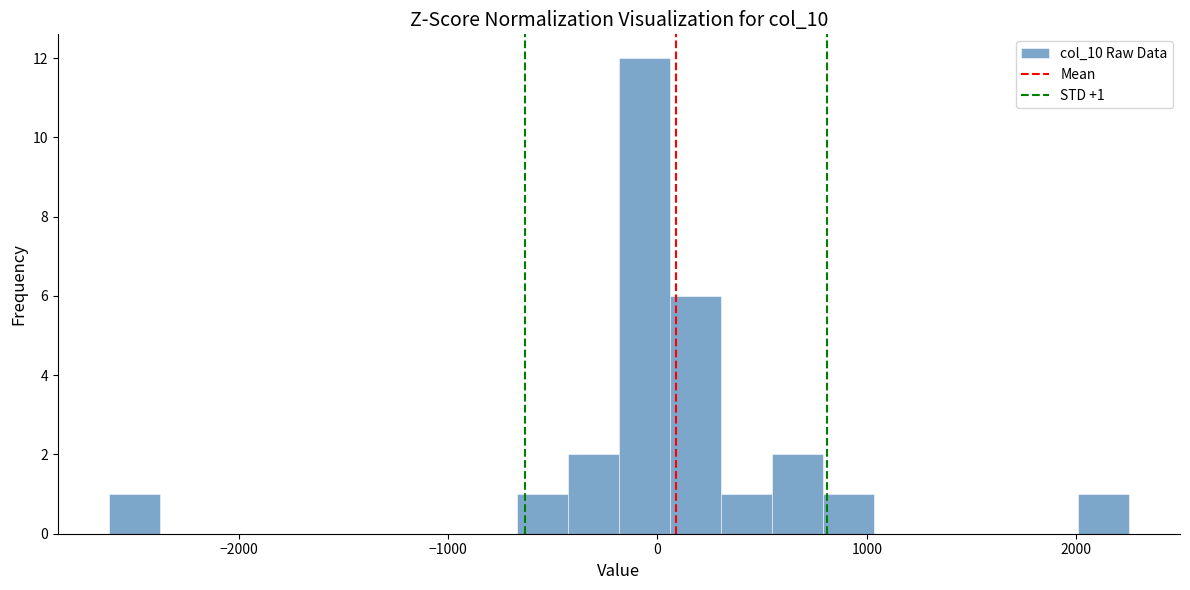

Read against the x-axis, roughly where is the centre of the tallest bar?

-100